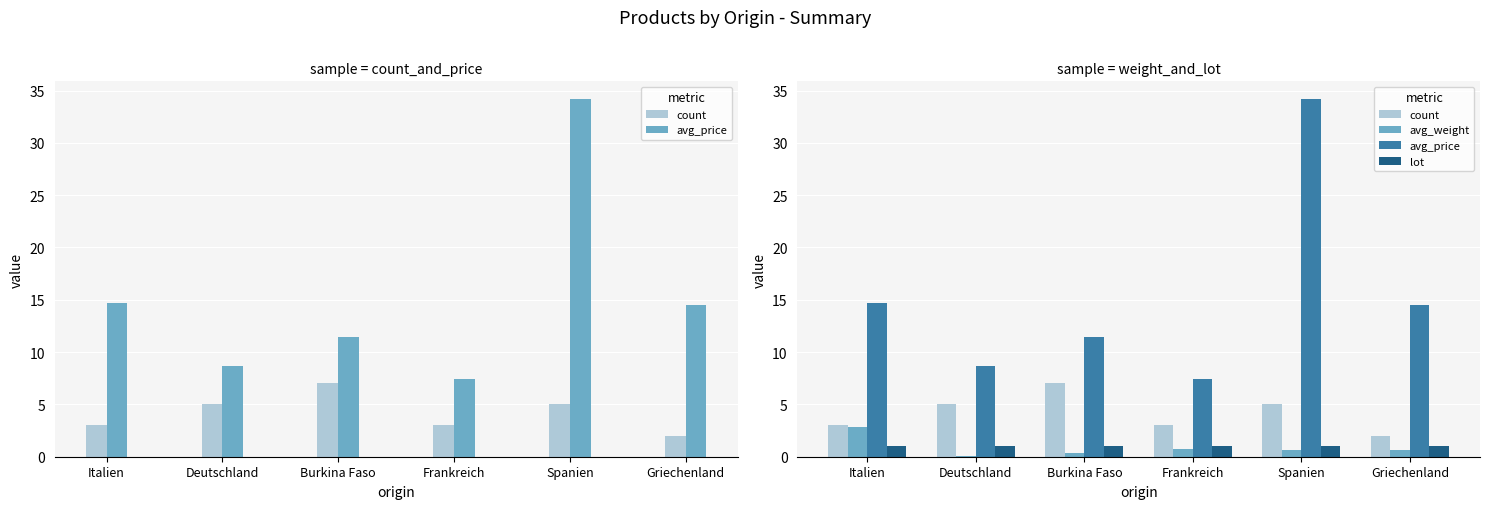

Which series has the largest range (max minus min)?

avg_price